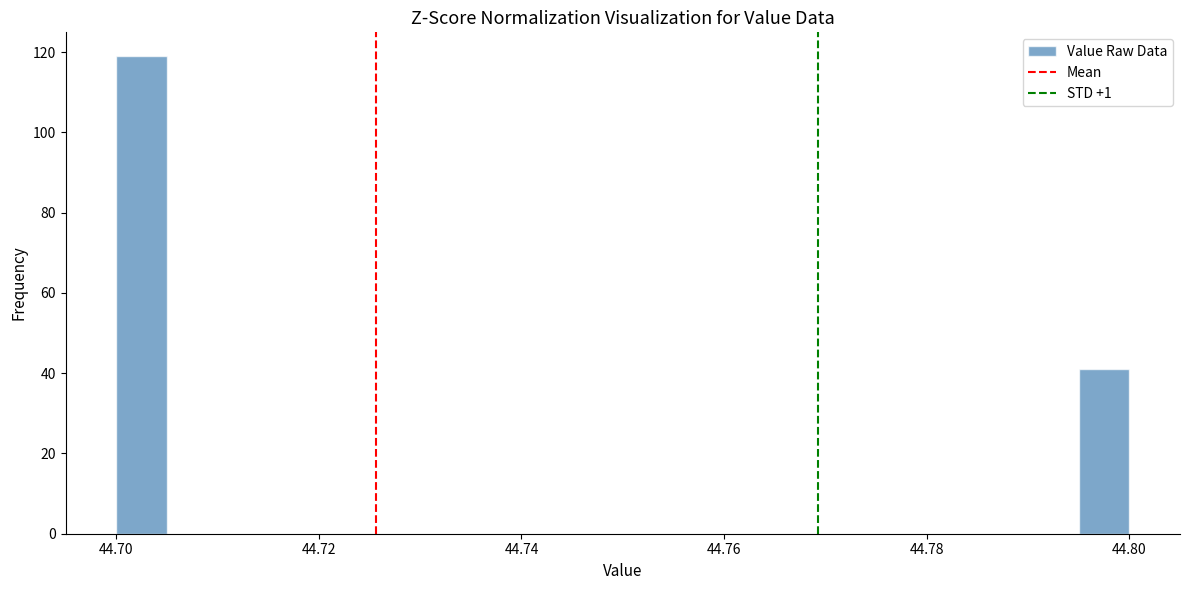

Around what value on the x-axis is the tallest bar? Give the approximate position of its centre, as read against the axis.

44.702